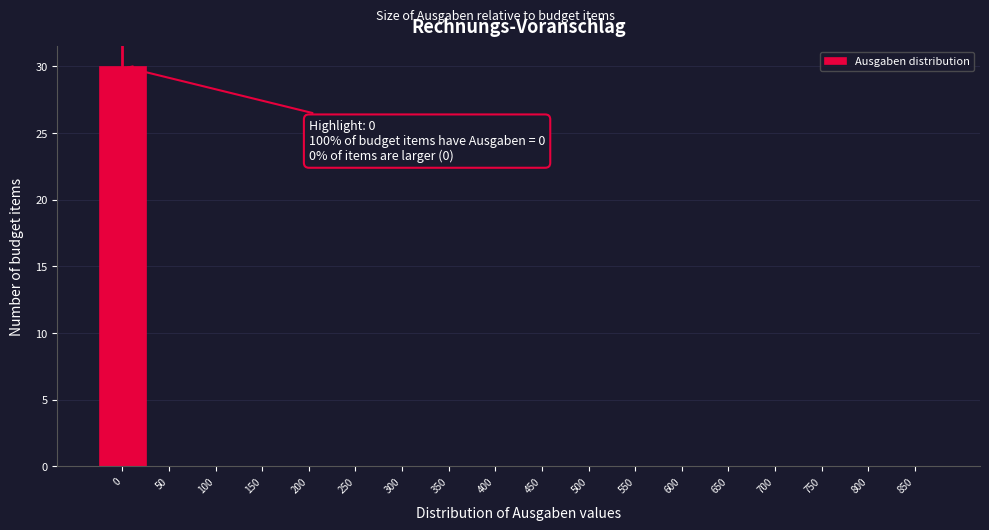

Which range on the x-axis has the tallest bar?

-25 to 25